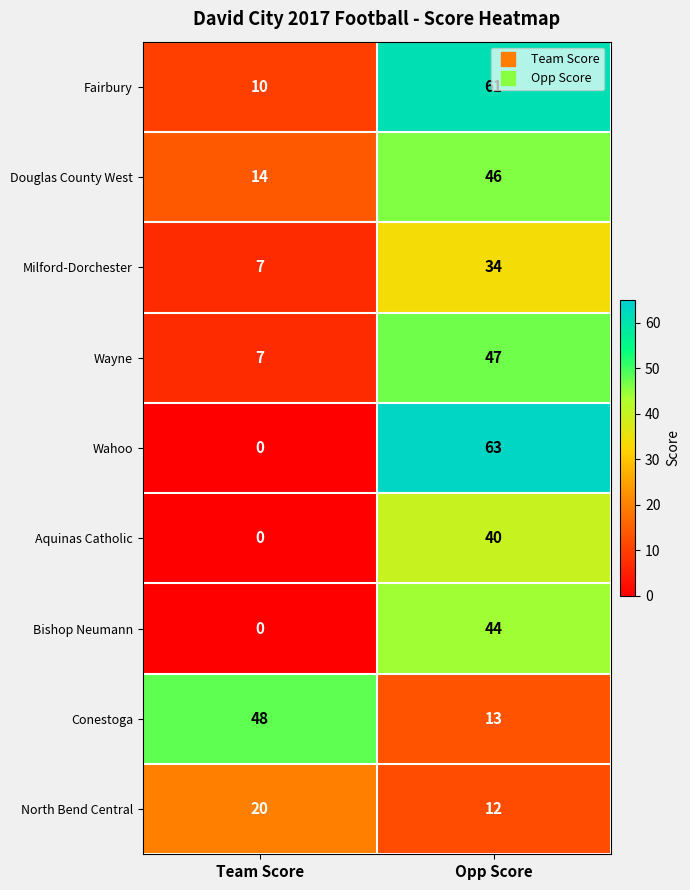

At which label is Douglas County West closest to 30?

Team Score